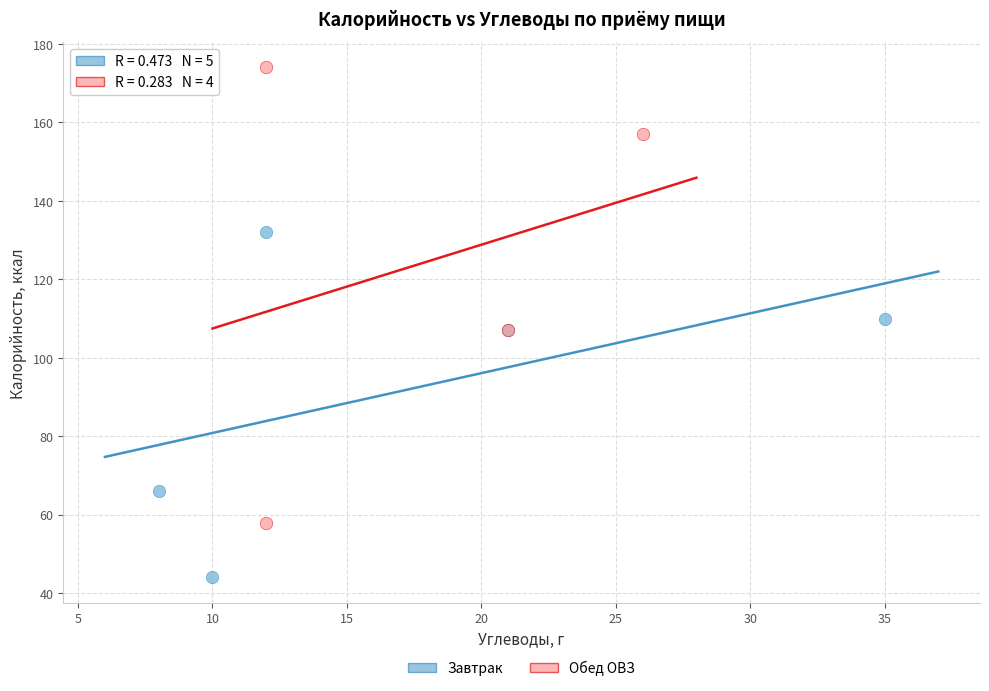

Which series reaches the maximum Y coordinate?

Обед ОВЗ